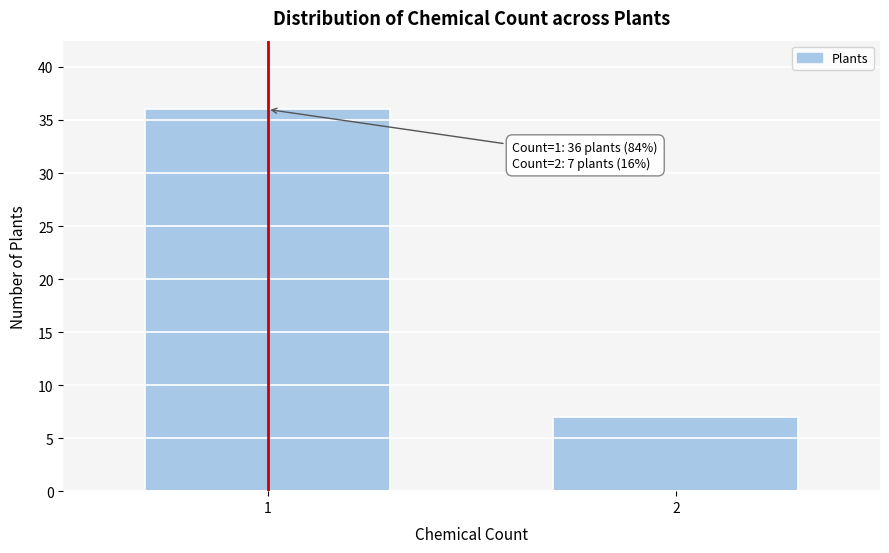

Reading left to right, what are all the values shown in this chart?

36	7